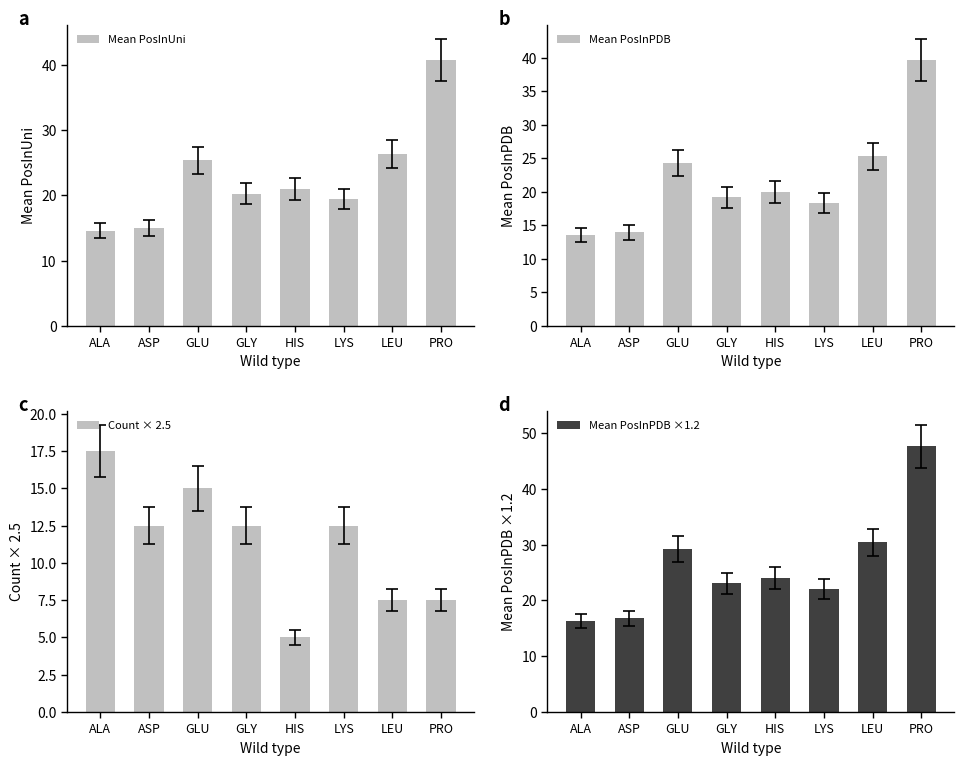

At which label is Count × 2.5 closest to 11?

ASP